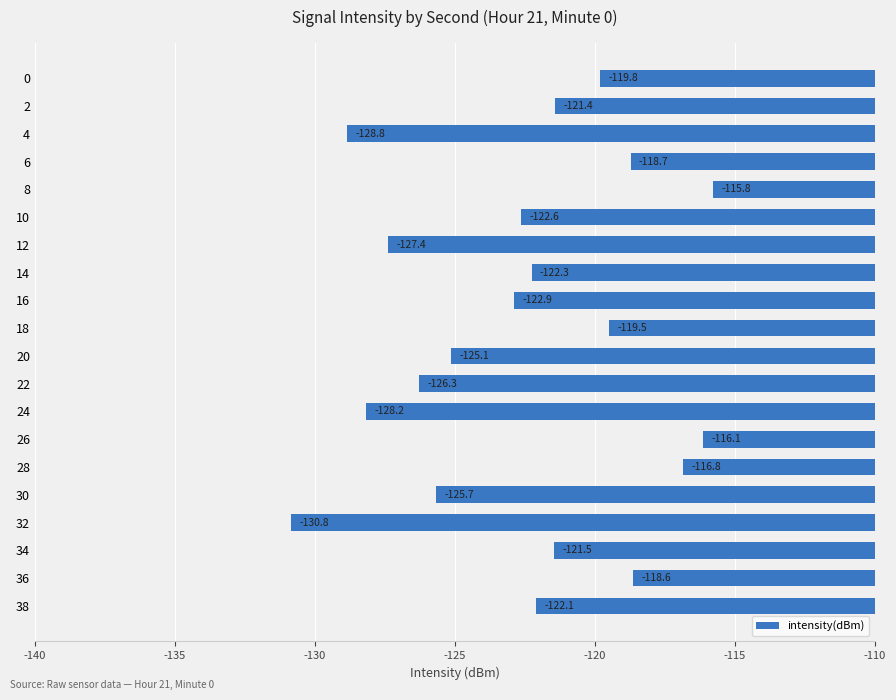

How many bars are there in total?

20